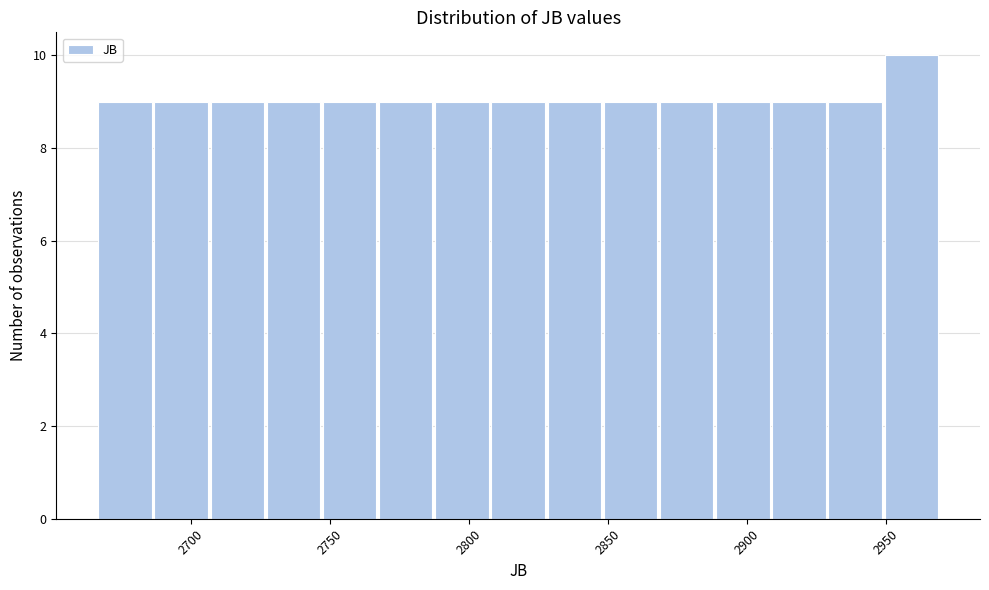

Reading left to right, list every bar in this chart as the range it spans on the x-axis followed by its height. Neither the bar edges nor the heights are printed on the chart, so give them approximately, as read against the axes.

2665 to 2685: 9
2685 to 2705: 9
2705 to 2725: 9
2725 to 2745: 9
2745 to 2770: 9
2770 to 2790: 9
2790 to 2810: 9
2810 to 2830: 9
2830 to 2850: 9
2850 to 2870: 9
2870 to 2890: 9
2890 to 2910: 9
2910 to 2930: 9
2930 to 2950: 9
2950 to 2970: 10